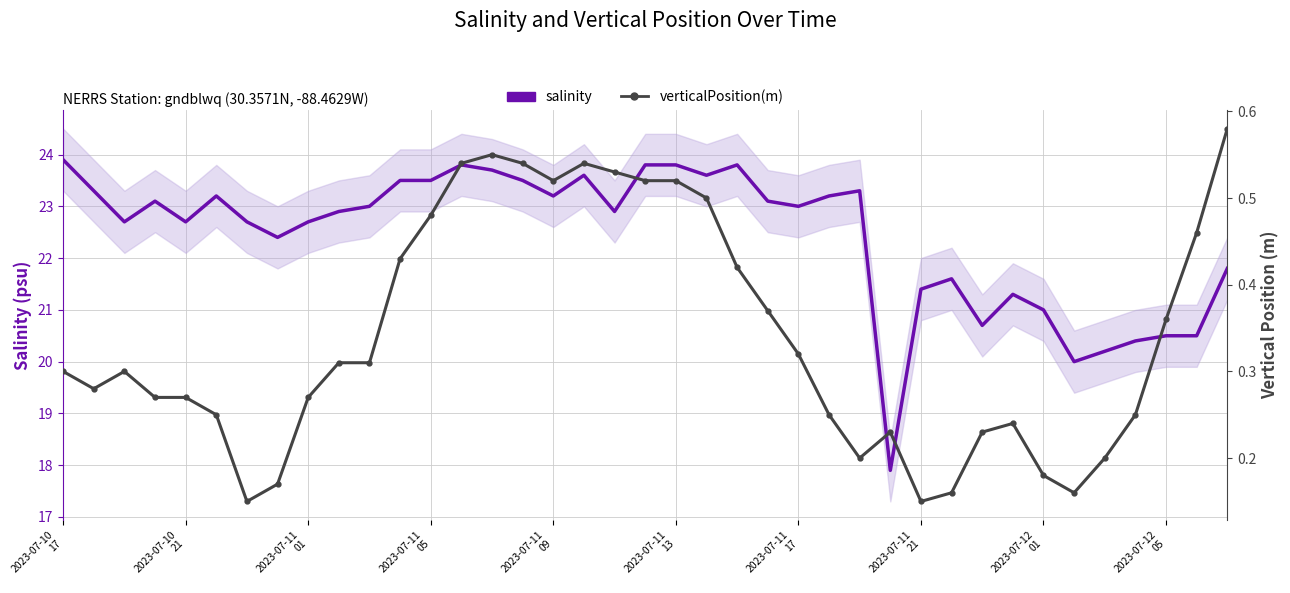

Is the value of salinity at 2023-07-11
01 greater than the value of verticalPosition(m) at 34?

Yes